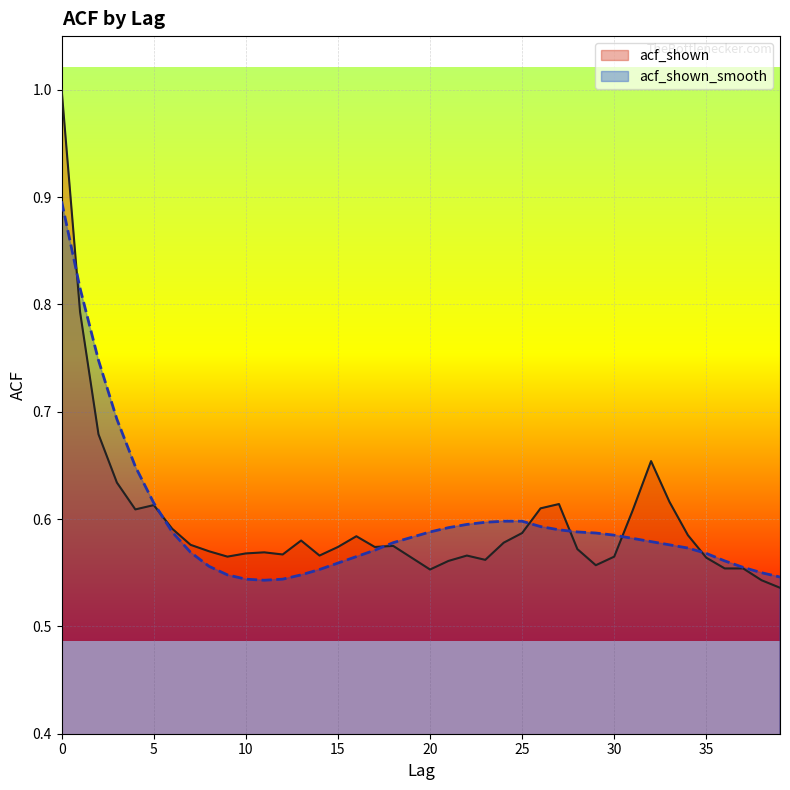

Rank the series by their maximum value, from lowest to highest.

acf_shown_smooth, acf_shown